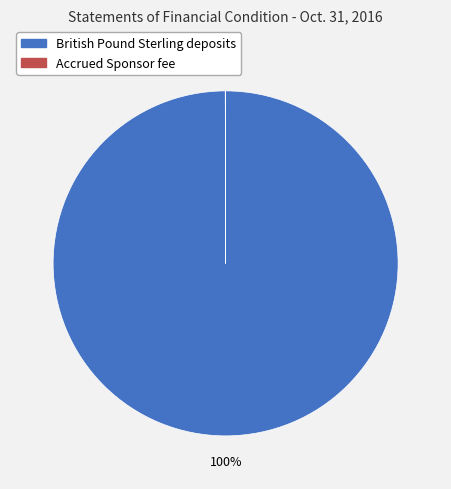

To the nearest percent, what is the average slice percentage?

50%